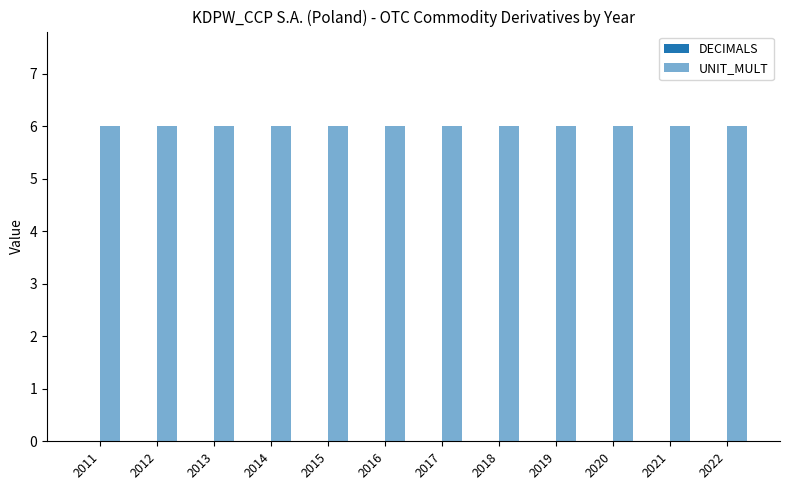

What are all the series names shown in the legend?

DECIMALS, UNIT_MULT